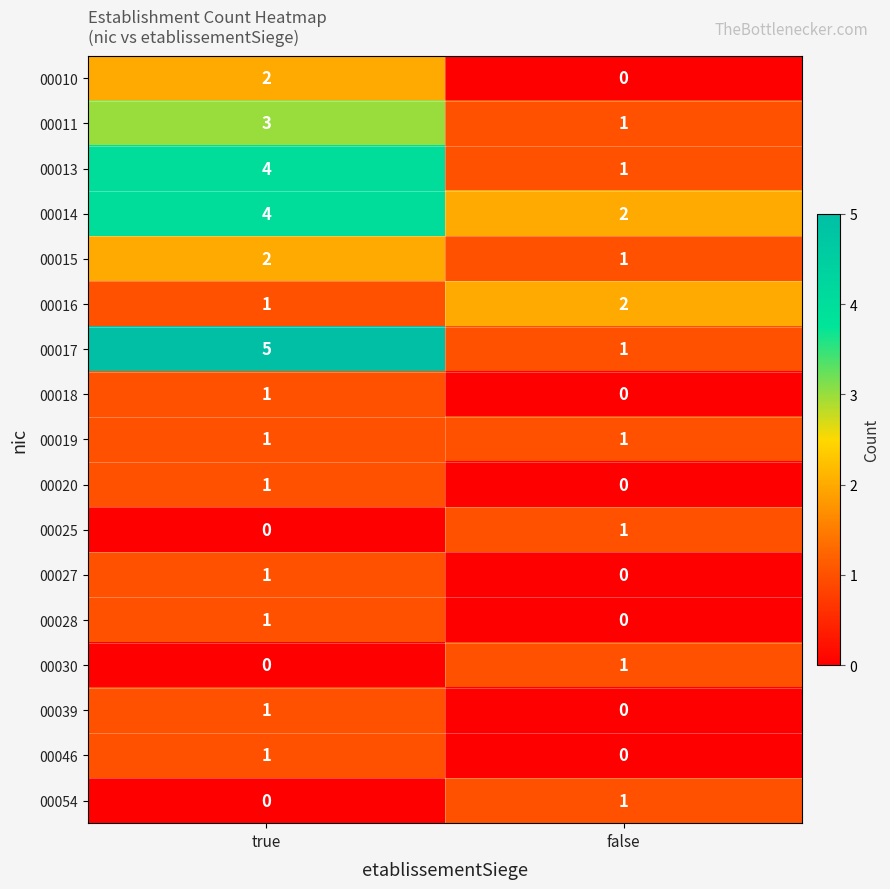

The 00013 series shows 7 at true. True or false?

False